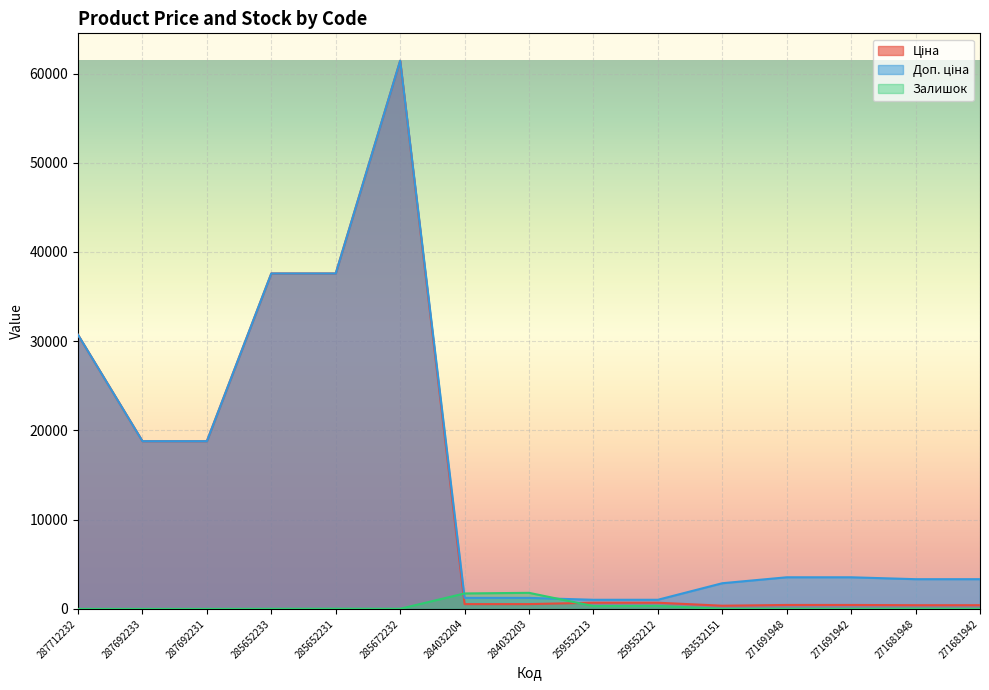

Which series has the largest total across all categories?

Доп. ціна